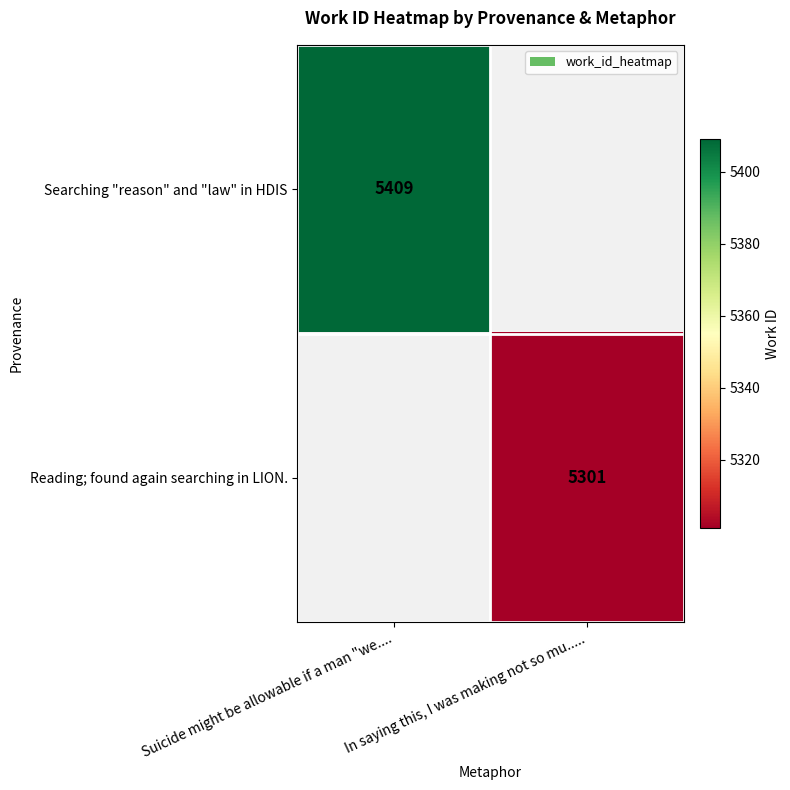

How many categories are shown in the chart?

2